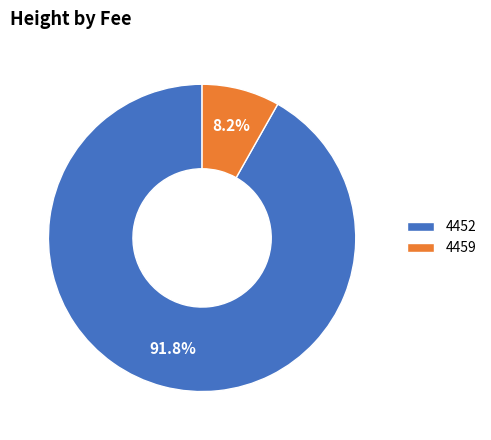

Approximately how many times larger is the value at 4459 compared to 4452?

0.1